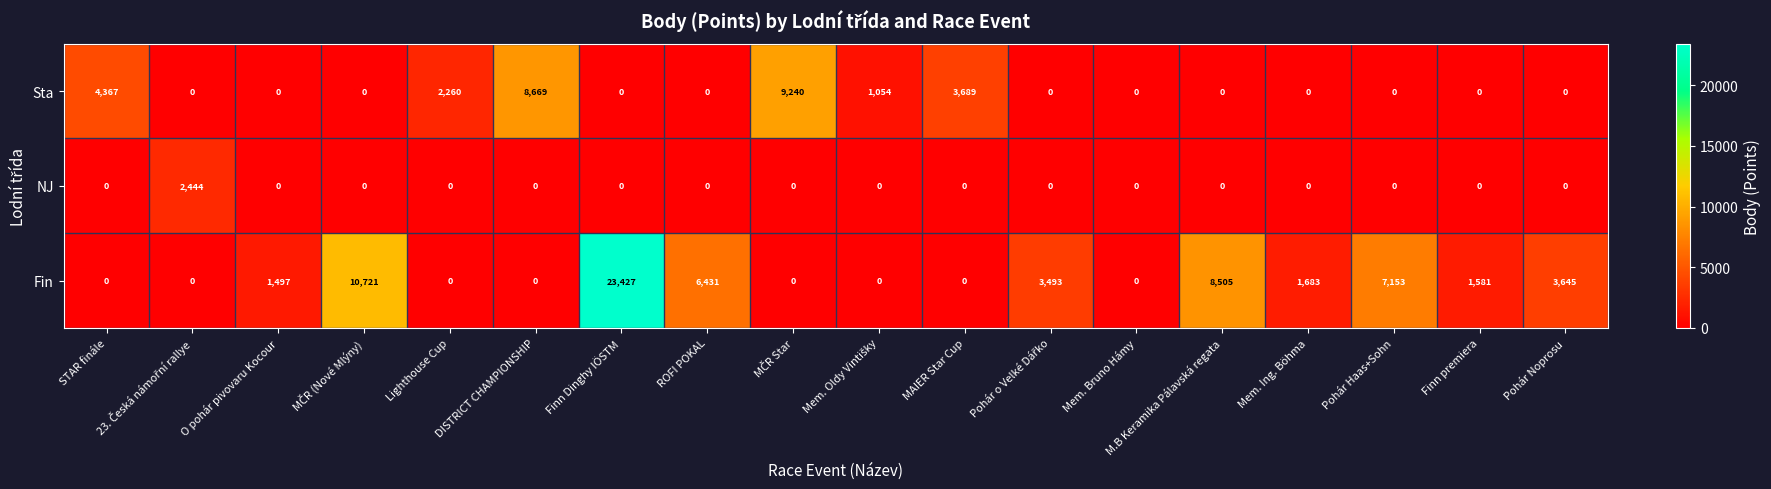

Which series has the largest range (max minus min)?

Fin